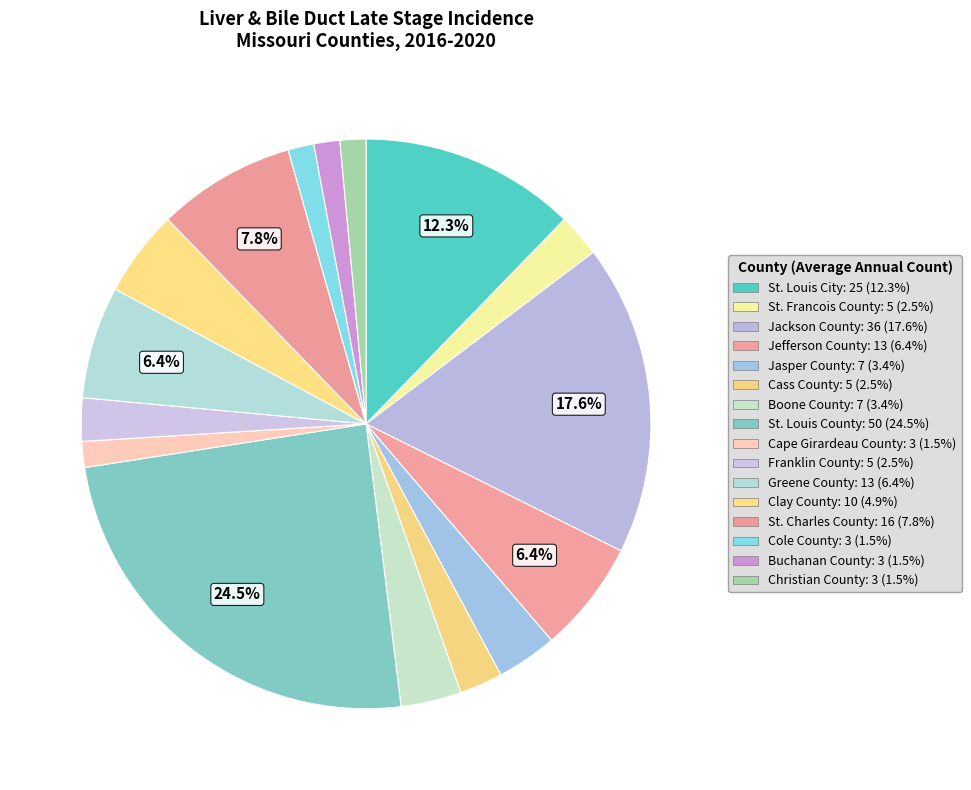

To the nearest percent, what portion does St. Louis City represent?

12%